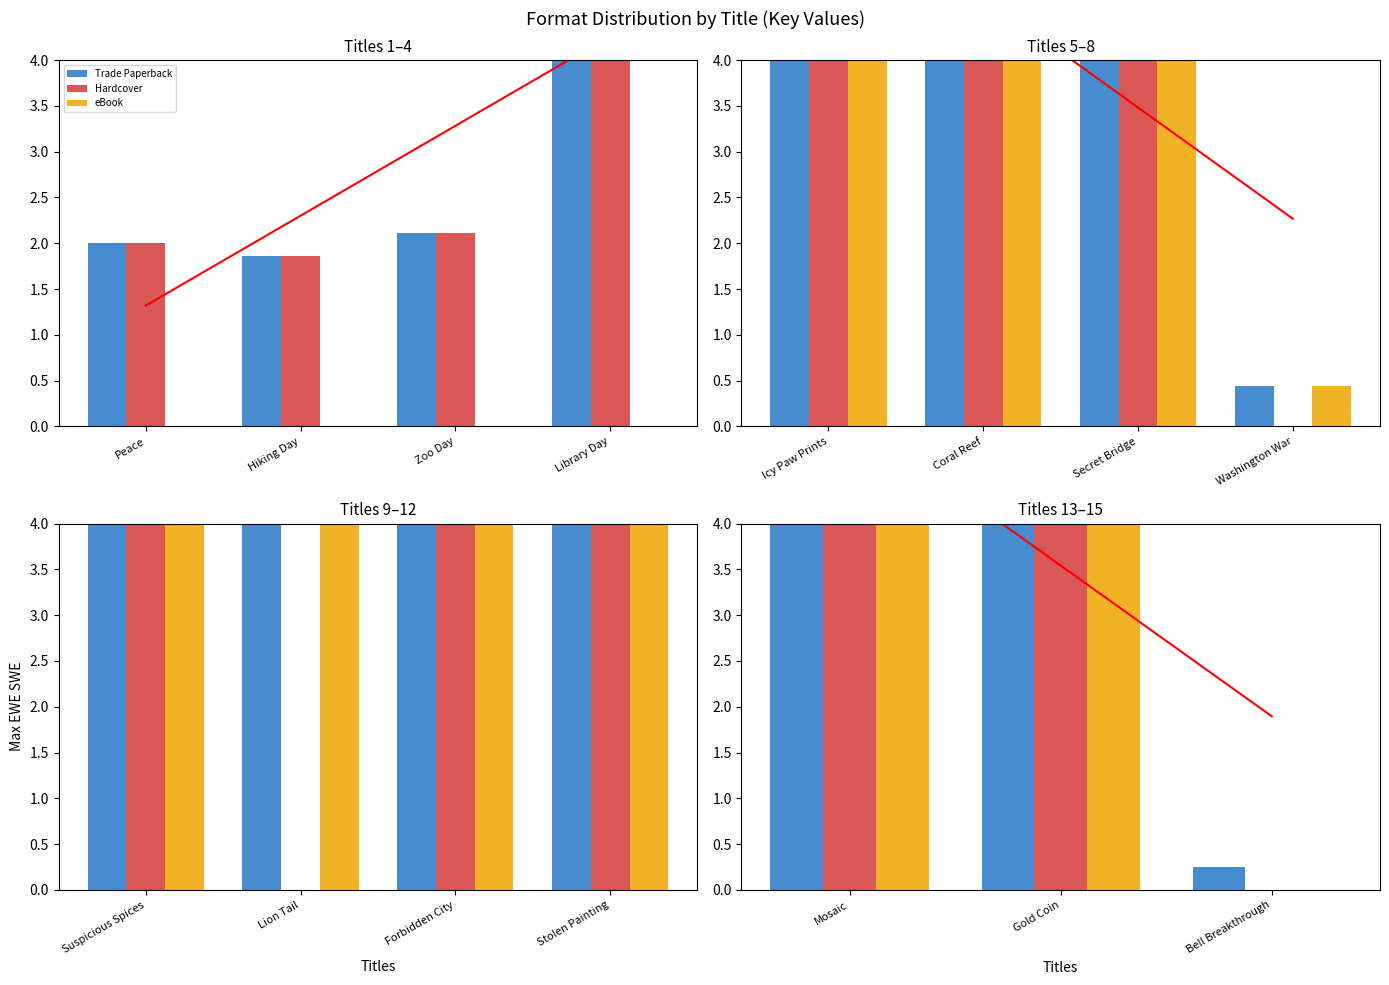

Which series changed the most between Mosaic and Gold Coin?

Trade Paperback